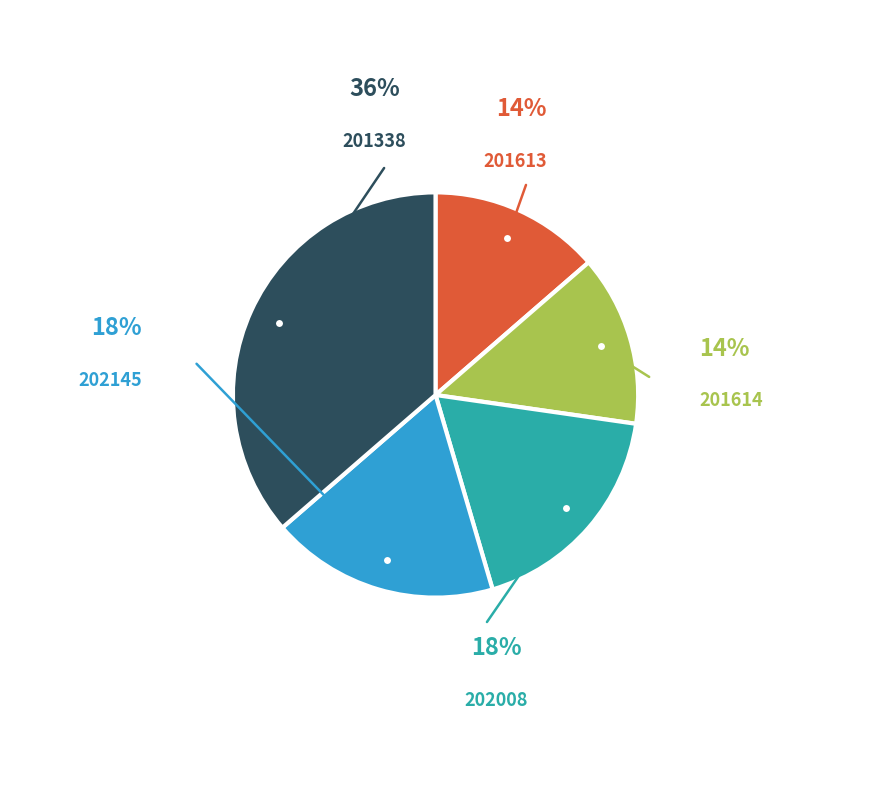

To the nearest percent, what is the average slice percentage?

20%